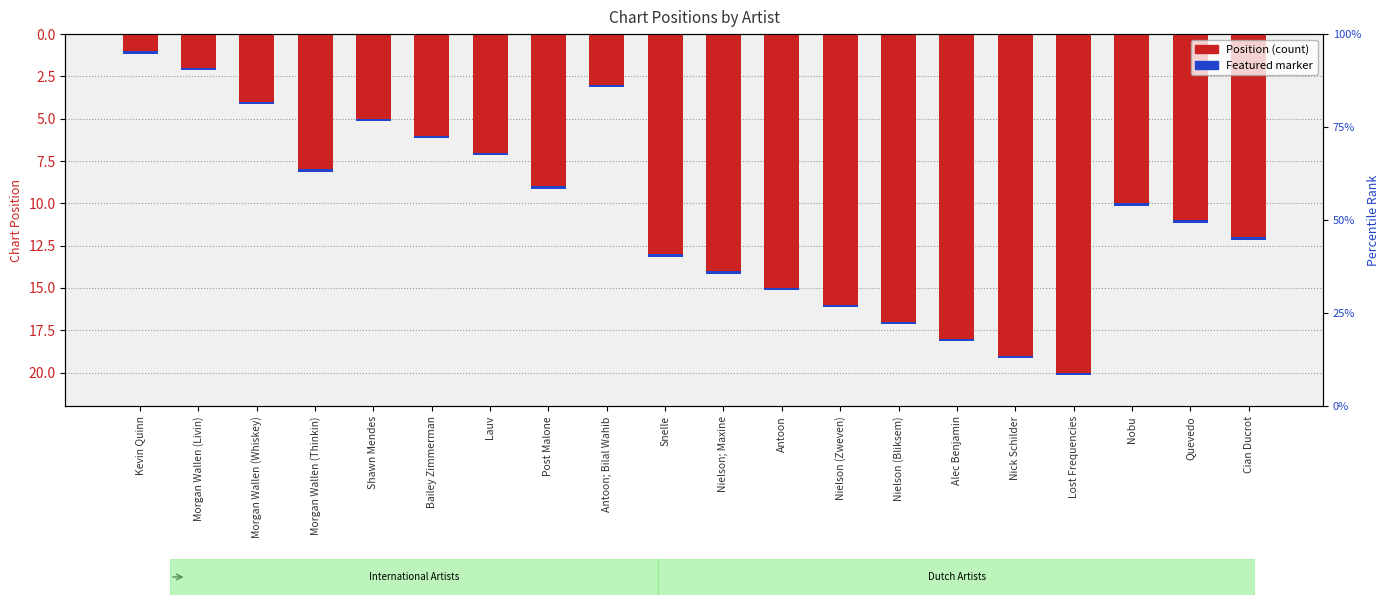

Reading left to right, what are all the values shown in this chart?

Kevin Quinn=1	Morgan Wallen (Livin)=2	Morgan Wallen (Whiskey)=4	Morgan Wallen (Thinkin)=8	Shawn Mendes=5	Bailey Zimmerman=6	Lauv=7	Post Malone=9	Antoon; Bilal Wahib=3	Snelle=13	Nielson; Maxine=14	Antoon=15	Nielson (Zweven)=16	Nielson (Bliksem)=17	Alec Benjamin=18	Nick Schilder=19	Lost Frequencies=20	Nobu=10	Quevedo=11	Cian Ducrot=12